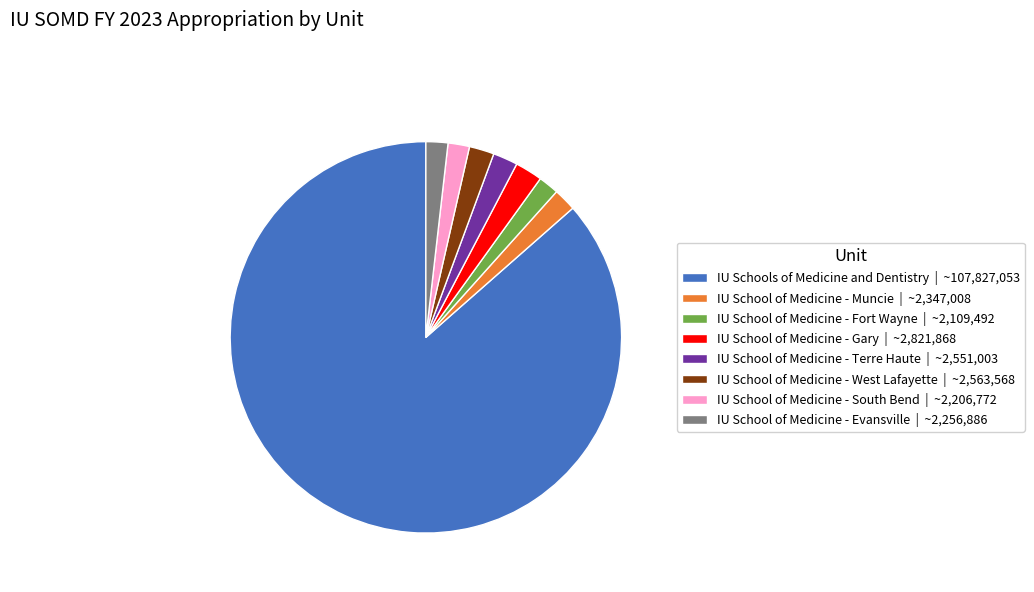

The IU School of Medicine - Evansville slice represents 2% of the pie. True or false?

True